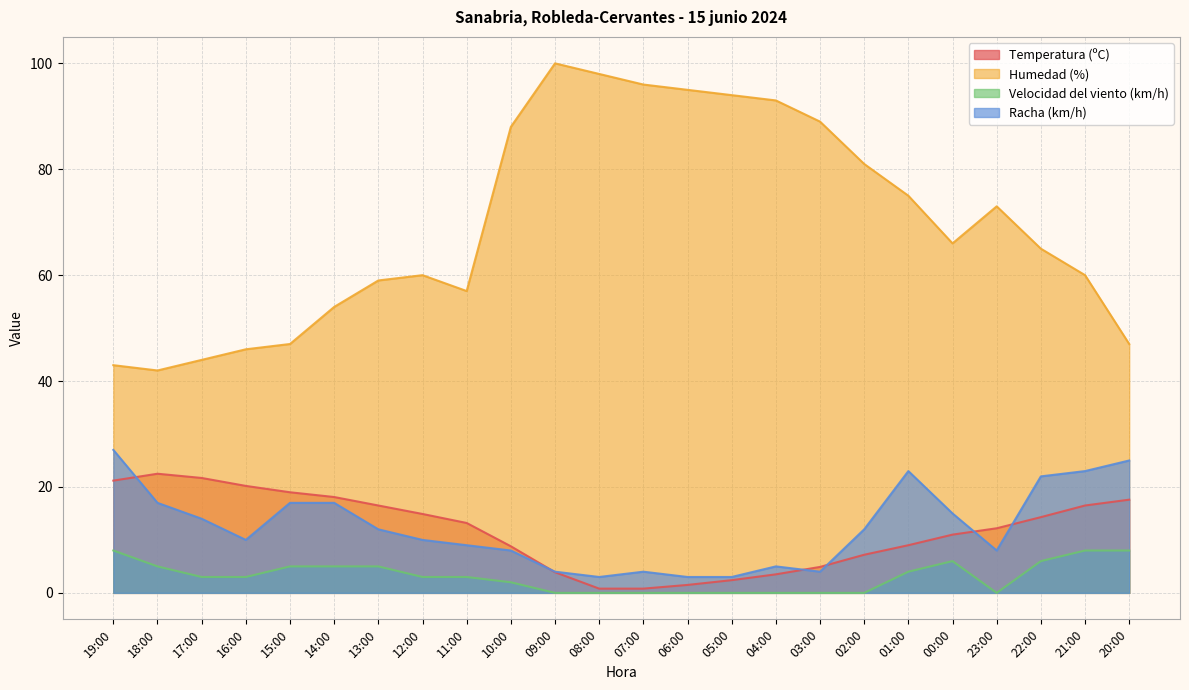

What is the sum of all Temperatura (ºC) values?

281.7